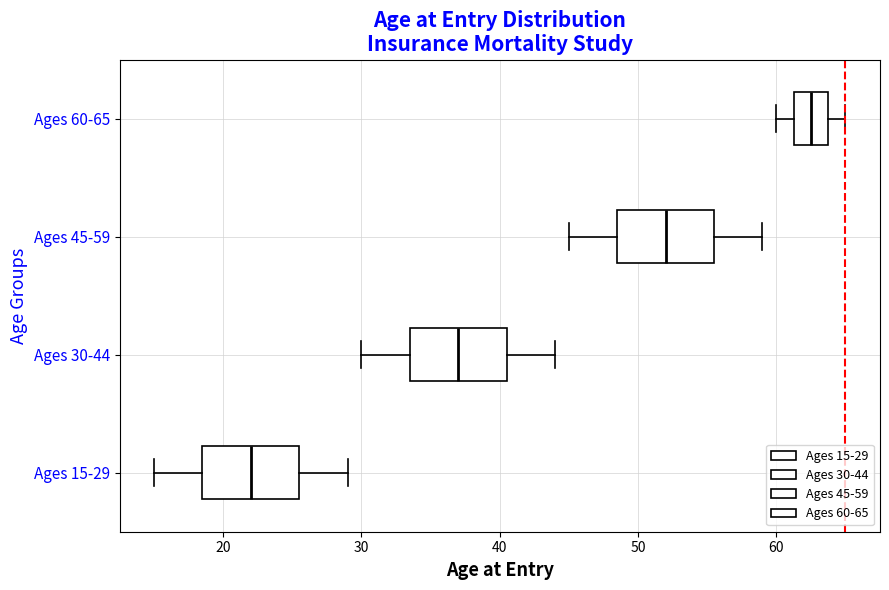

Which box's median line is the furthest to the left?

Ages 15-29